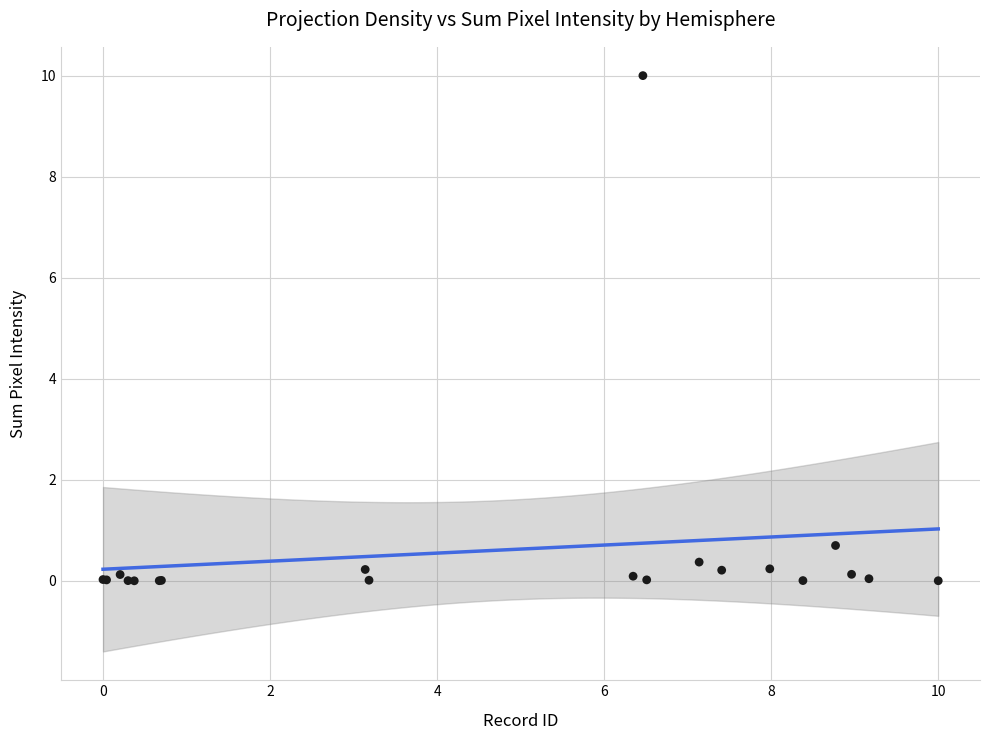

What Y value in the scatter plot is closest to 5?

0.7